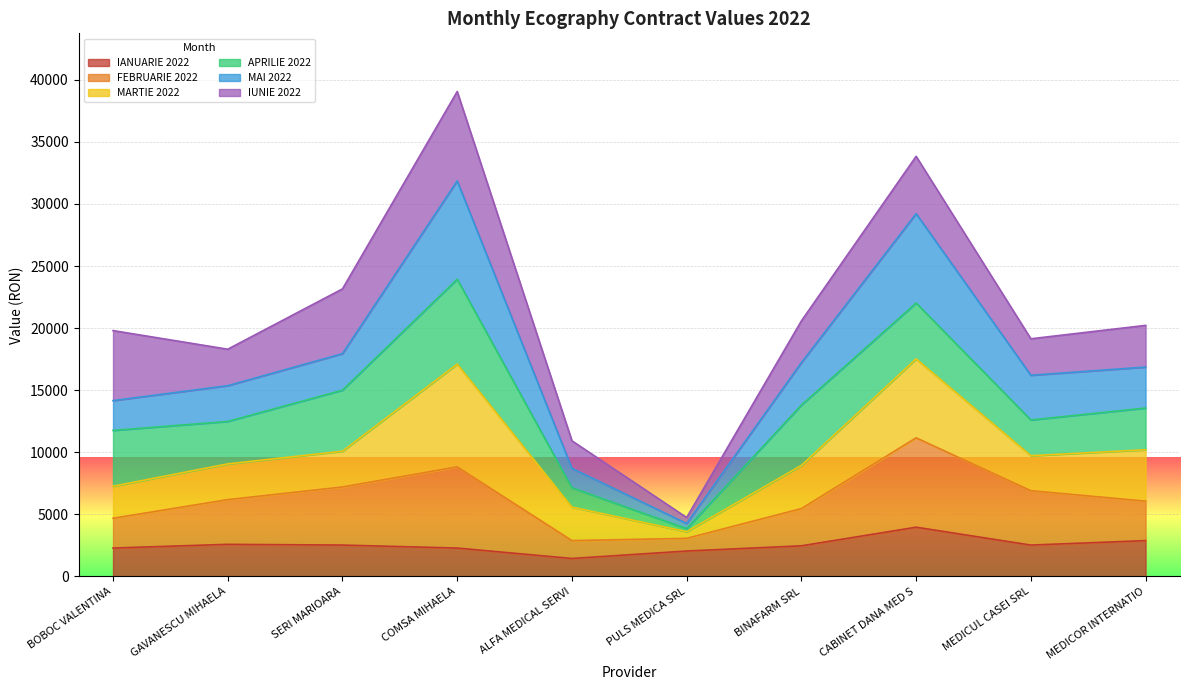

What is the total value across all series at MEDICOR INTERNATIO?

20220